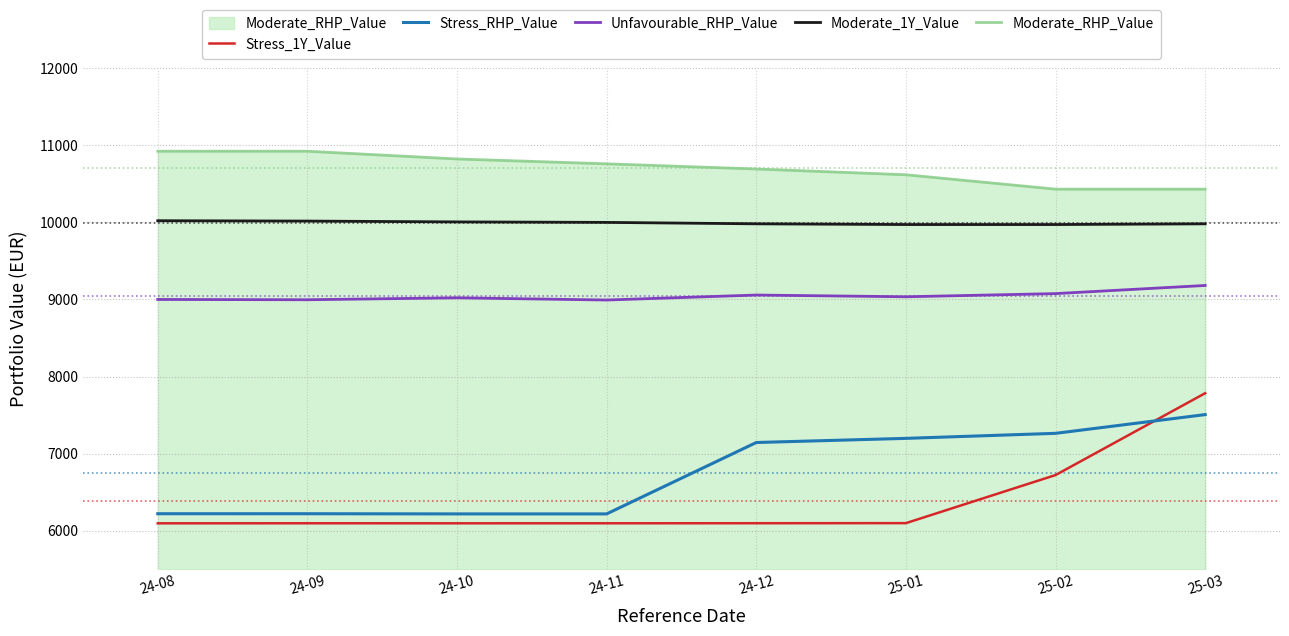

What is the minimum value for Moderate_1Y_Value?

9971.1